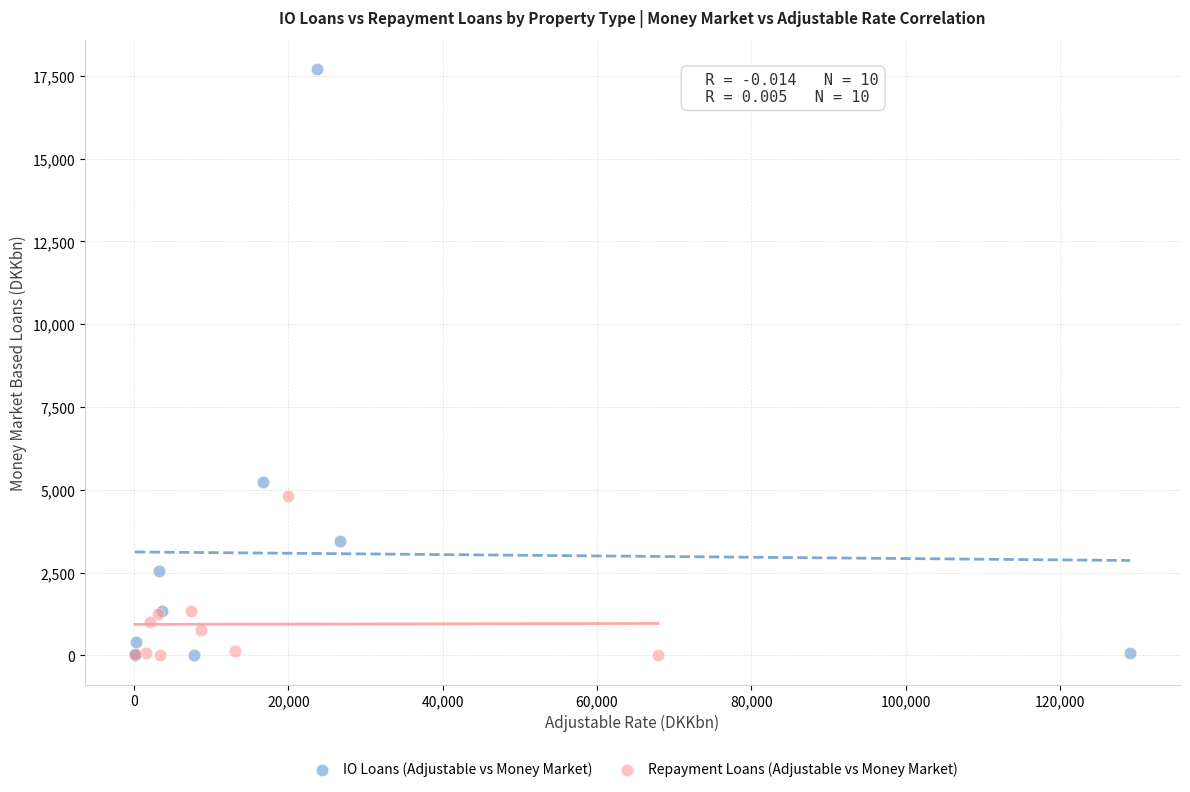

Which series has the largest Y range (max minus min)?

IO Loans (Adjustable vs Money Market)